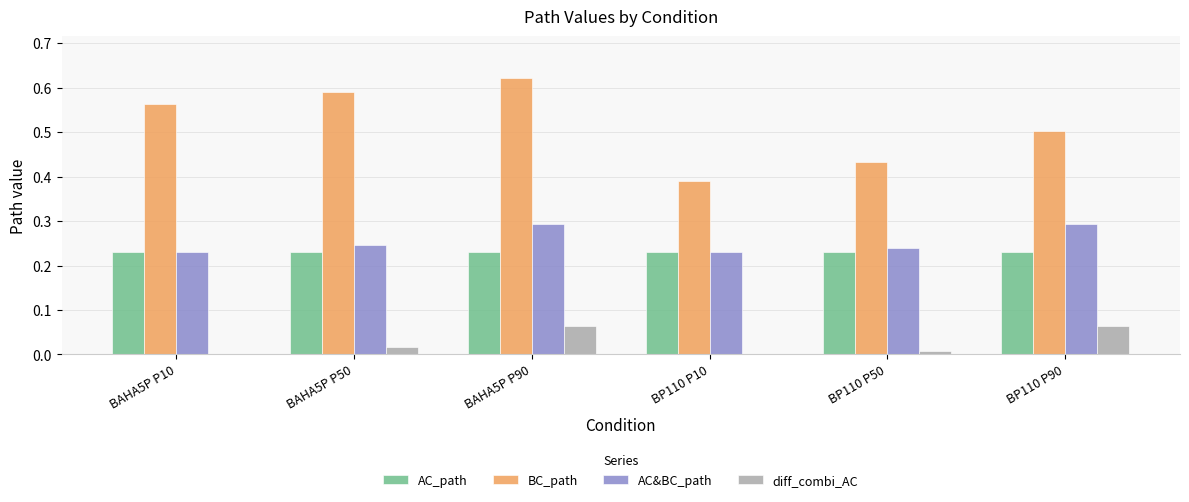

Which series changed the most between BAHA5P P50 and BP110 P10?

BC_path